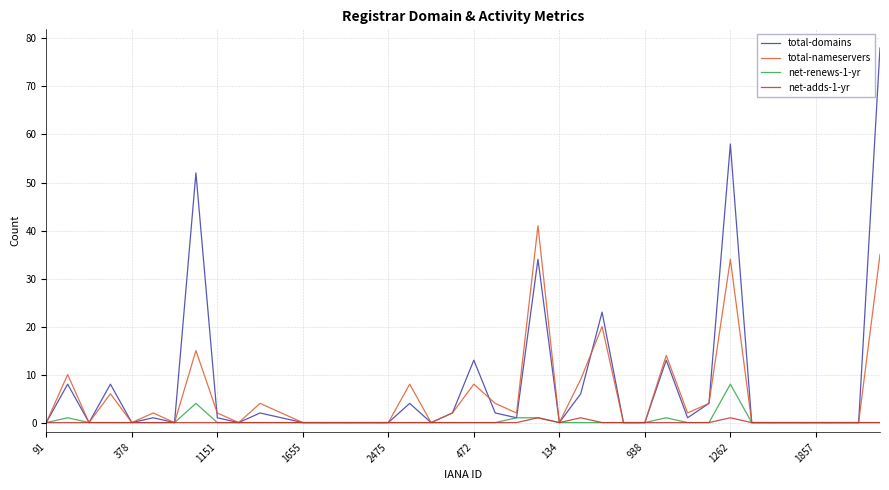

List the series in order of their peak value, lowest first.

net-adds-1-yr, net-renews-1-yr, total-nameservers, total-domains